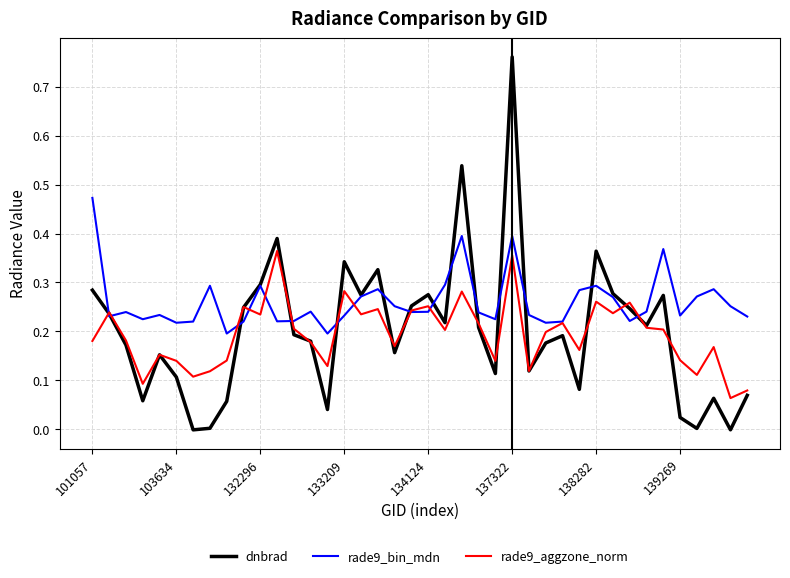

Which series has the largest range (max minus min)?

dnbrad